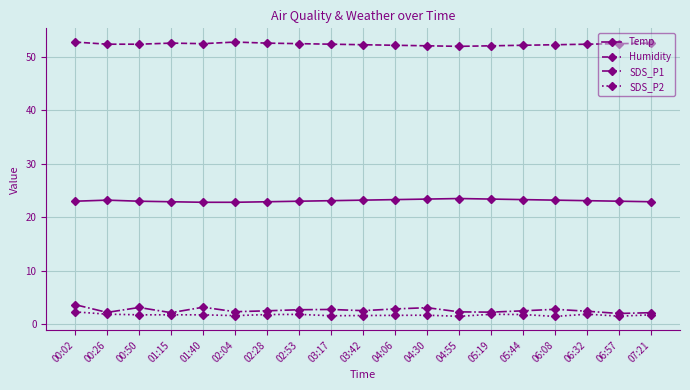

What is the value of the SDS_P2 point at the 7th from the left?

1.9